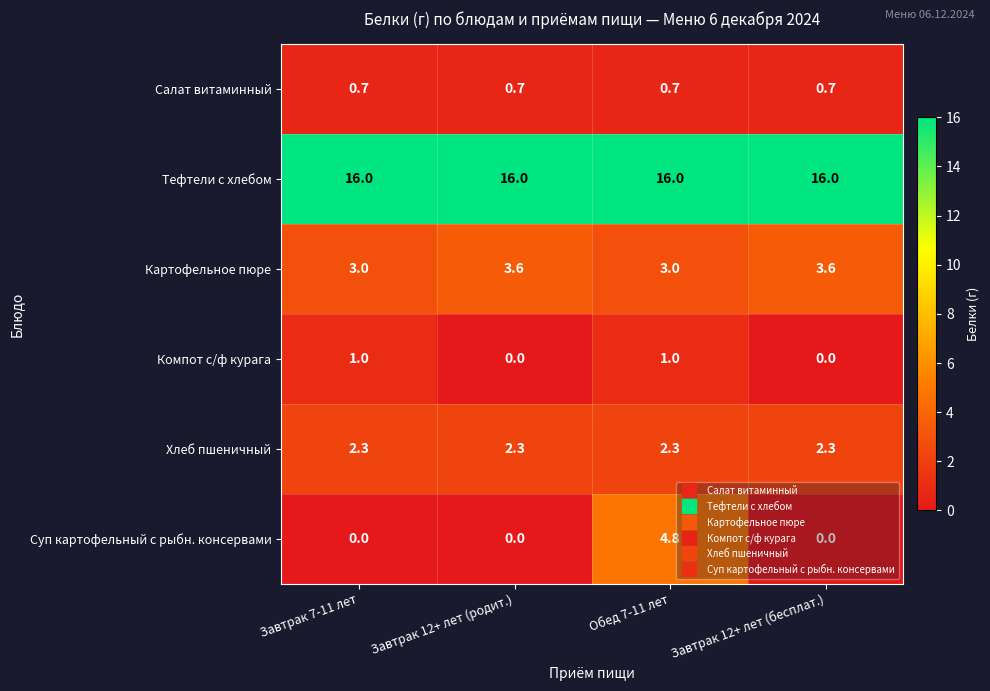

Which series has the largest range (max minus min)?

Суп картофельный с рыбн. консервами